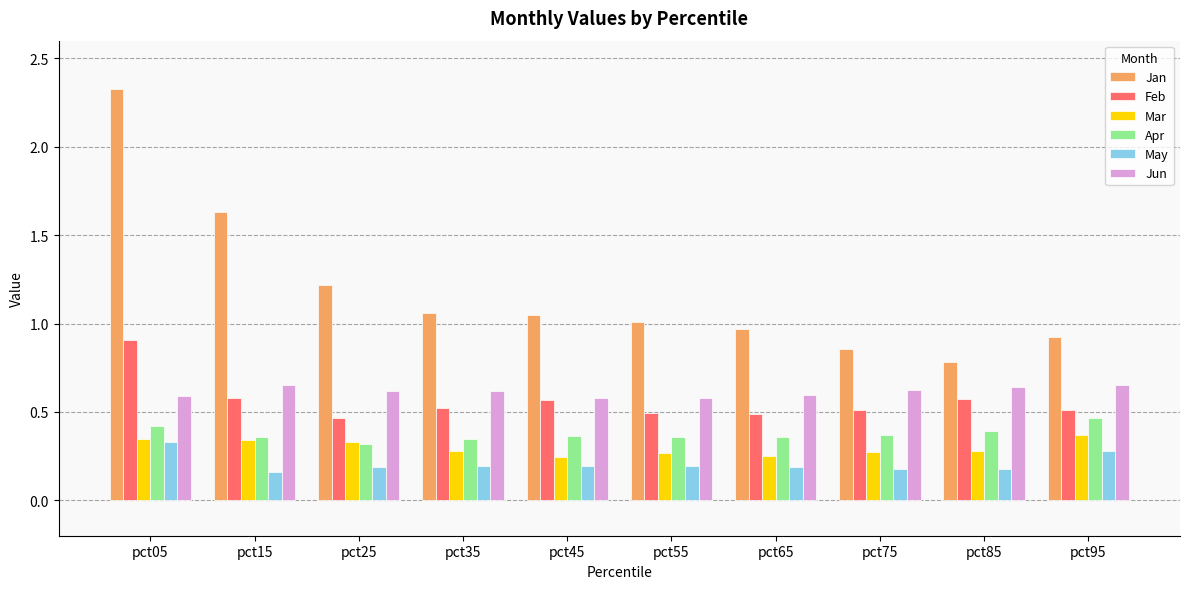

What is the spread (max minus min) of values at pct05?

2.0